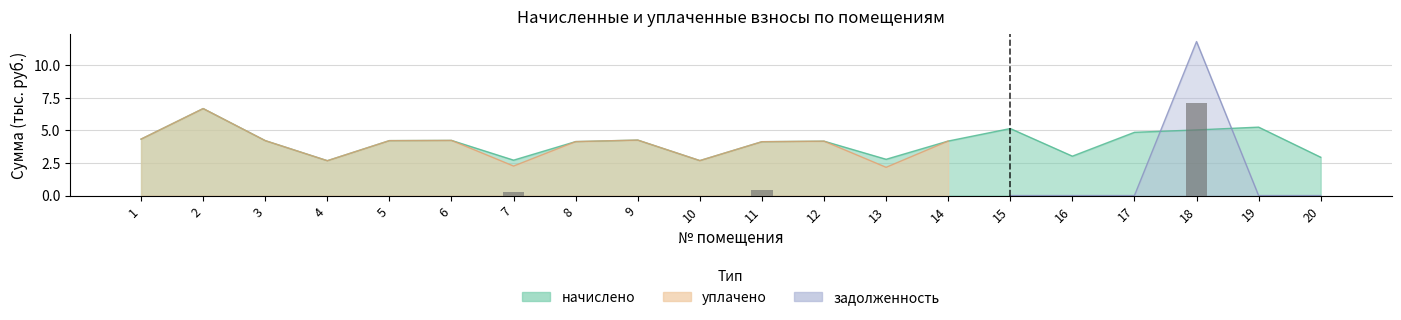

The задолженность series shows 0.0 at 12. True or false?

True